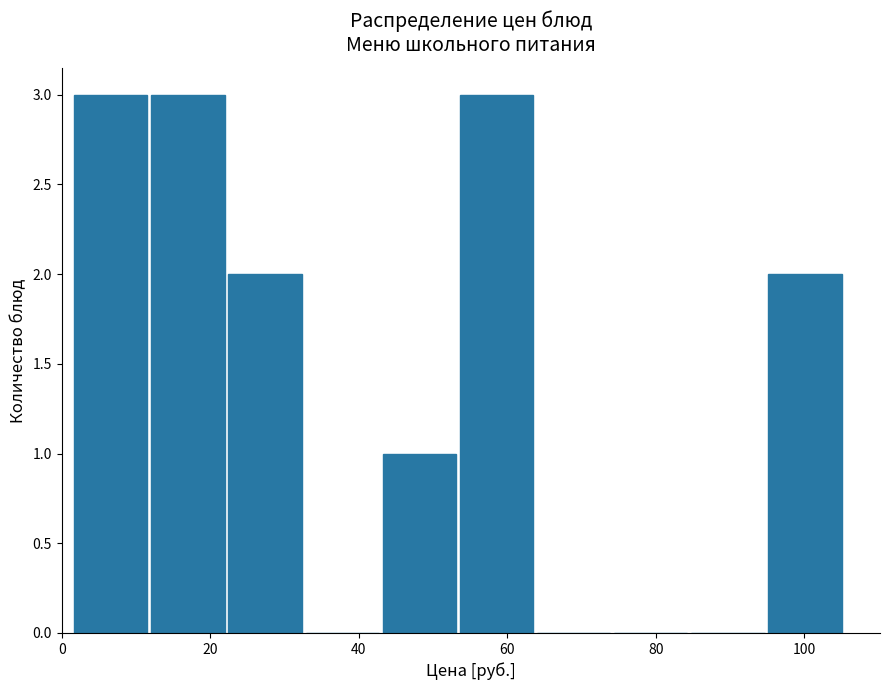

What is the height of the bar covering 94 to 106 on the x-axis? Neither the bar edges nor the heights are printed on the chart, so give them approximately, as read against the axes.

2